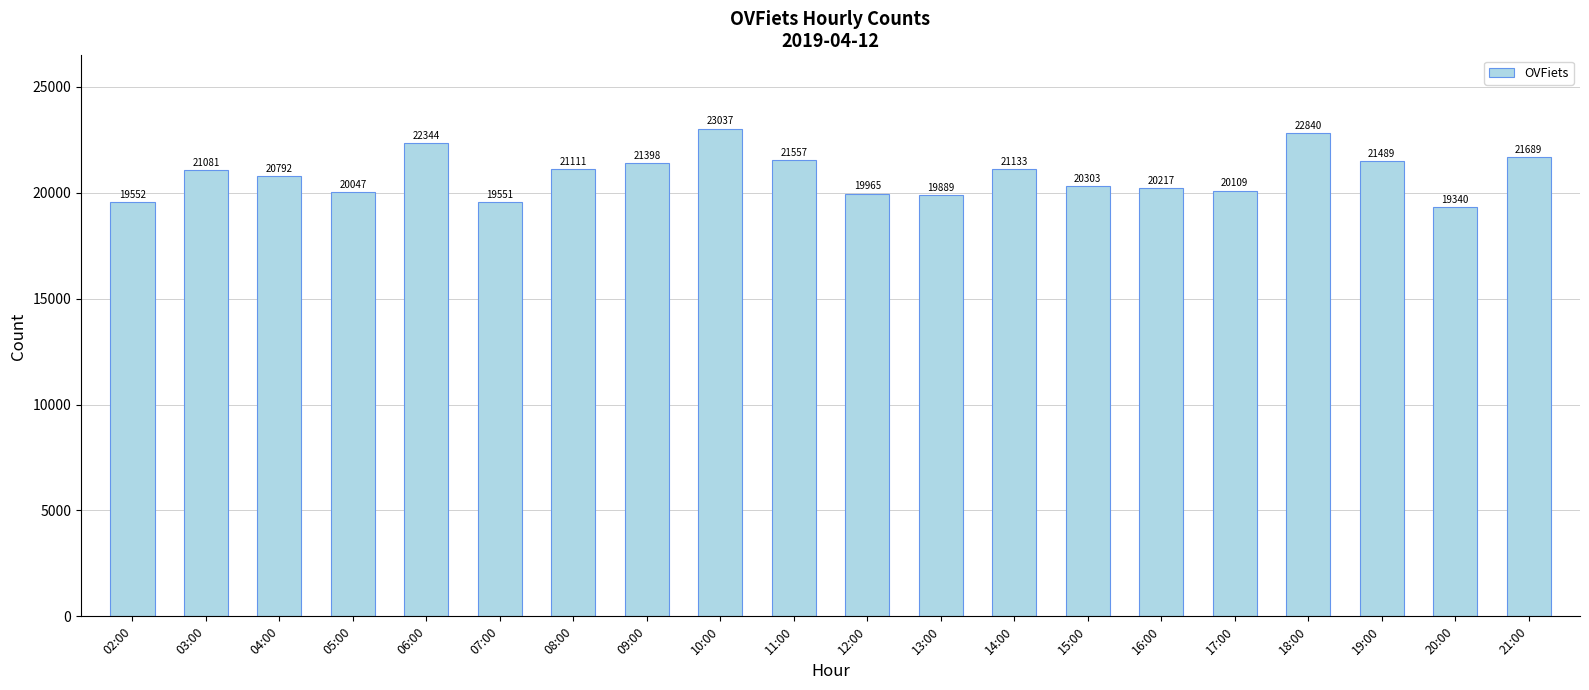

What is the value of the 17th bar from the left?

22840